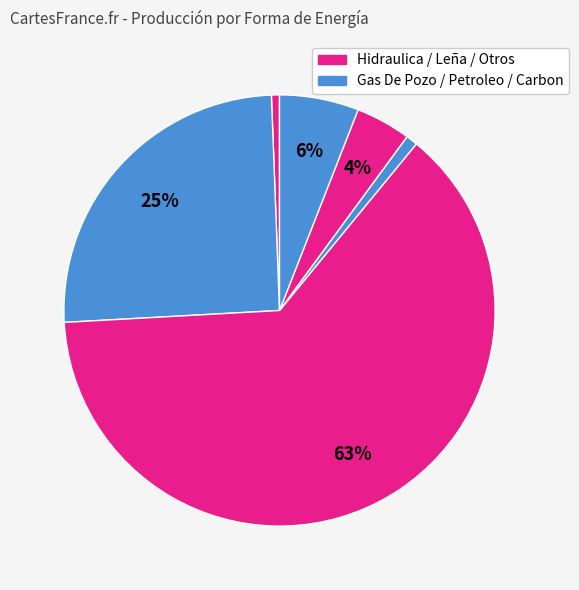

Which category has the smallest portion of the pie?

Hidraulica